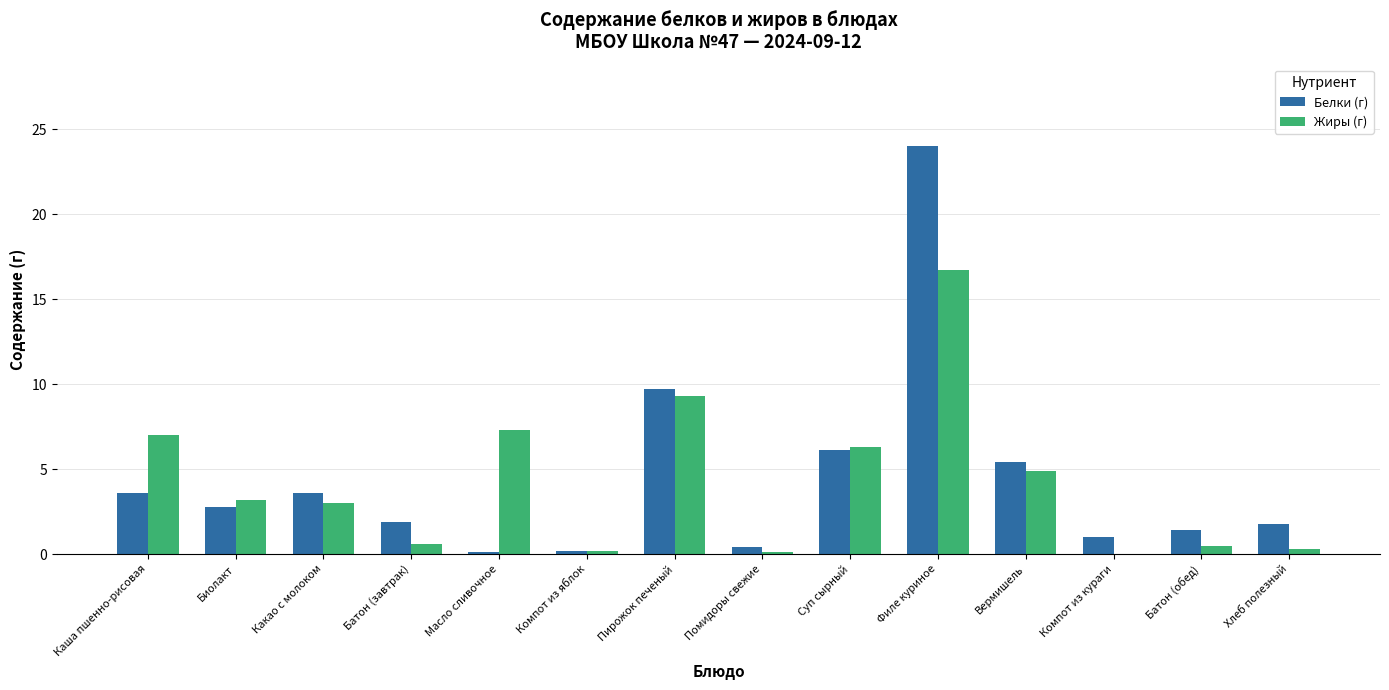

Read the Жиры (г) value at Батон (завтрак).

0.6